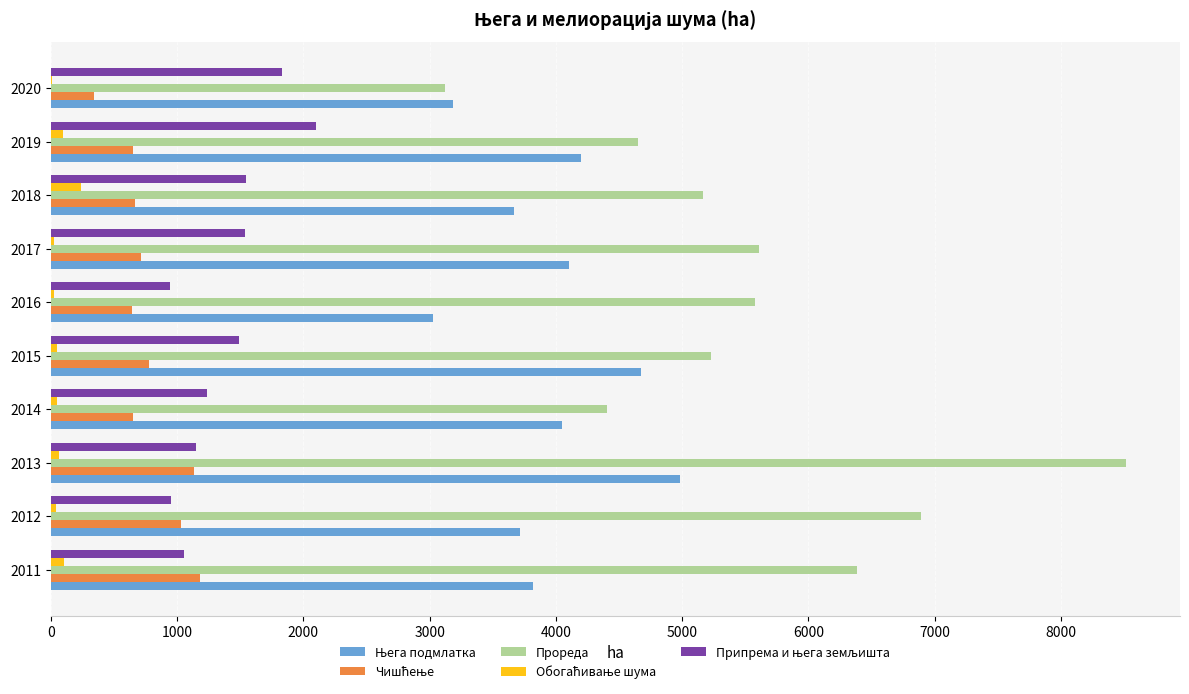

At which category does the chart reach its peak across all series?

2013